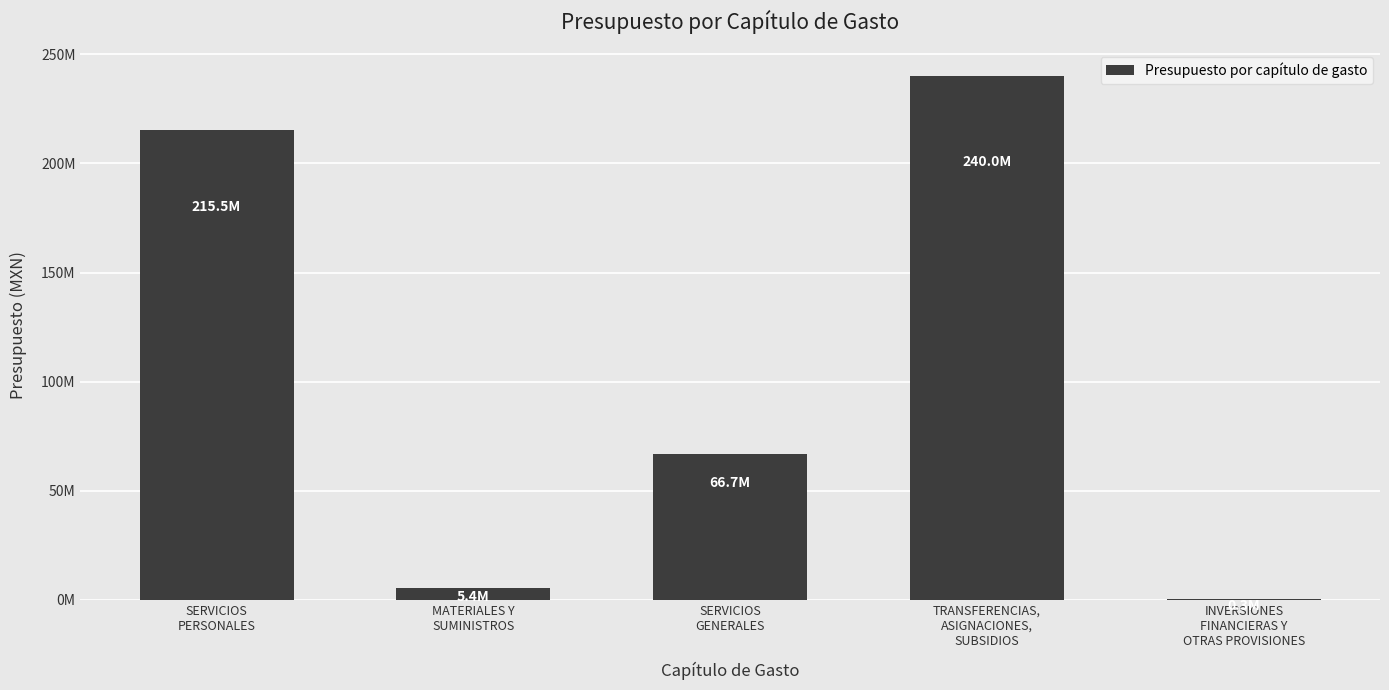

What is the sum of the values at SERVICIOS
GENERALES and SERVICIOS
PERSONALES?

282226404